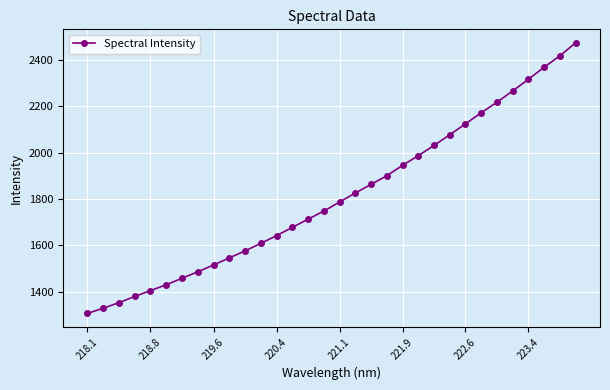

What is the difference between the maximum and second lowest values?

1143.8